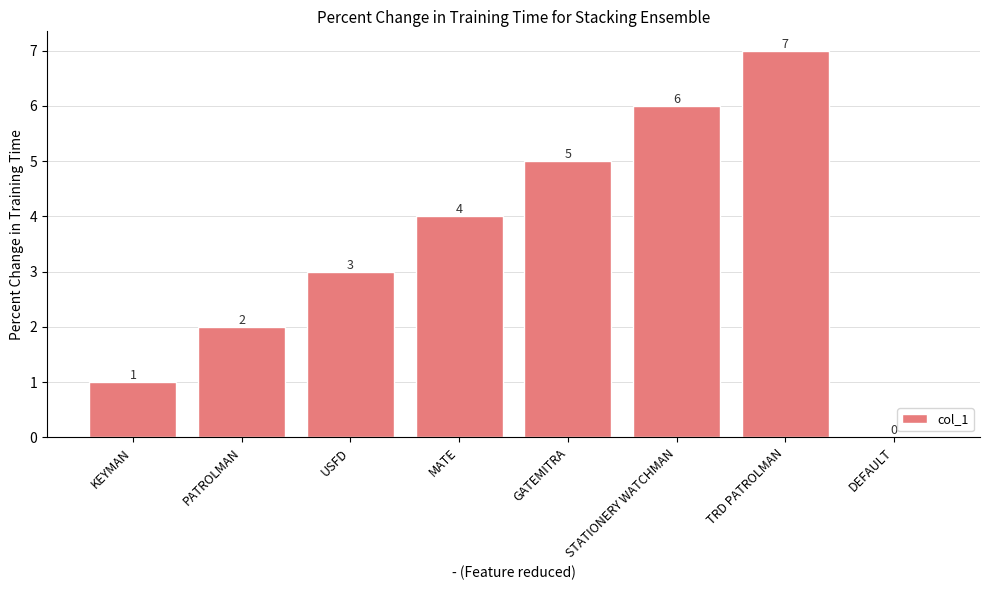

Count the number of data series in this chart.

1